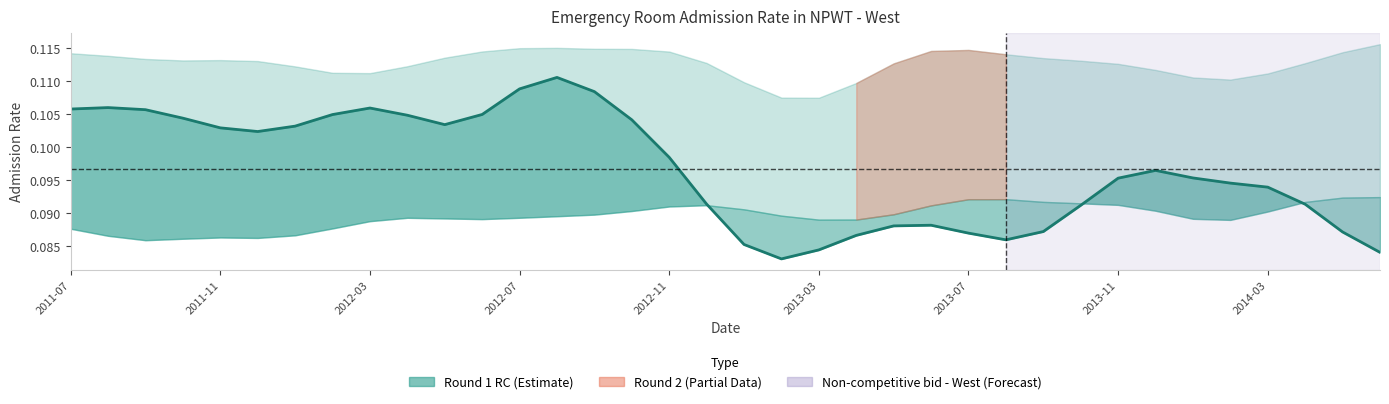

Is it true that the value at 2013-07 is 0.1?

True